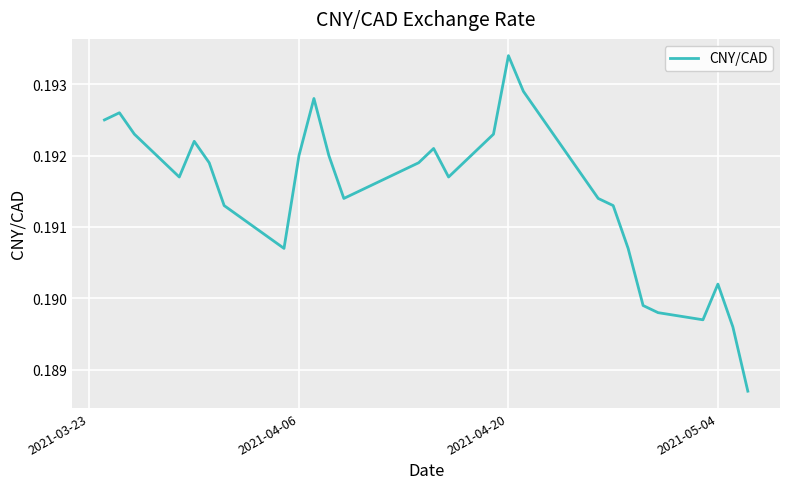

Does the chart have visible grid lines?

Yes